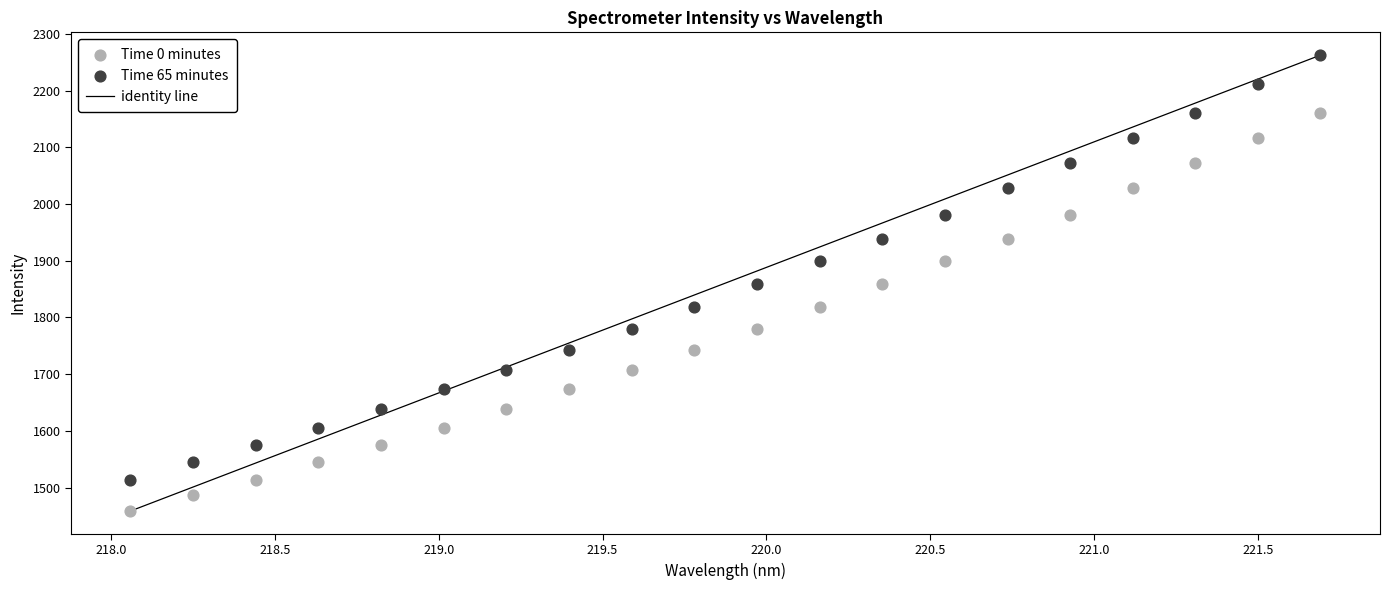

Which series reaches the maximum Y coordinate?

Time 65 minutes